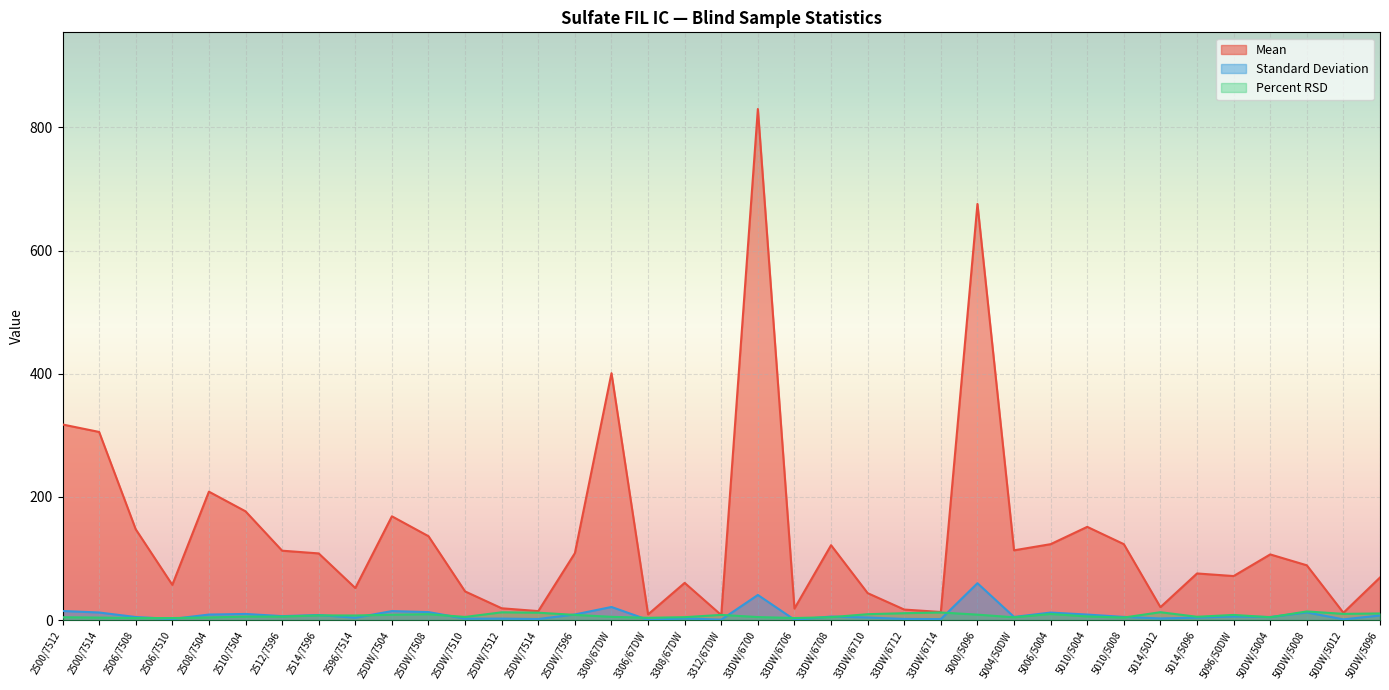

The value of Standard Deviation at 5006/5004 is 12.2. True or false?

True